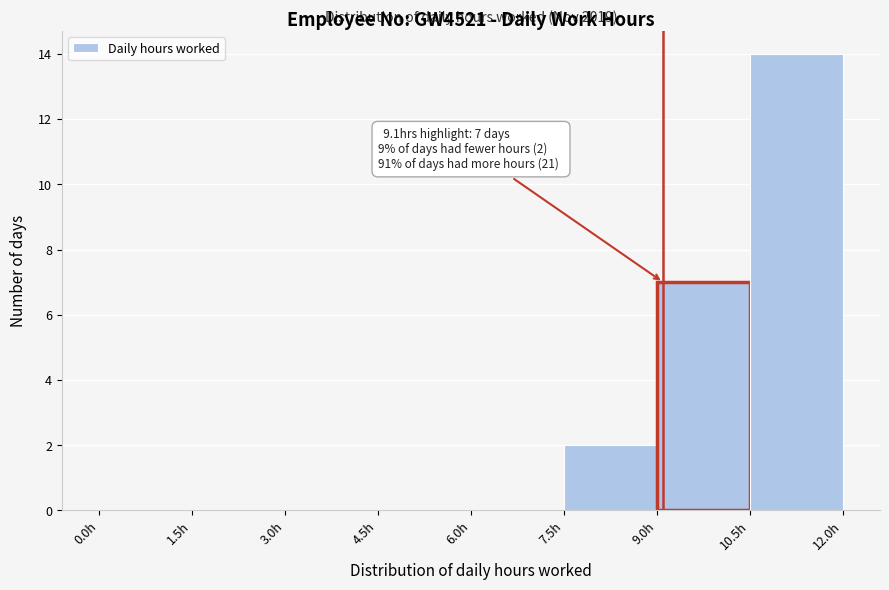

Over which range of the x-axis is the bar tallest?

10.5 to 12.0